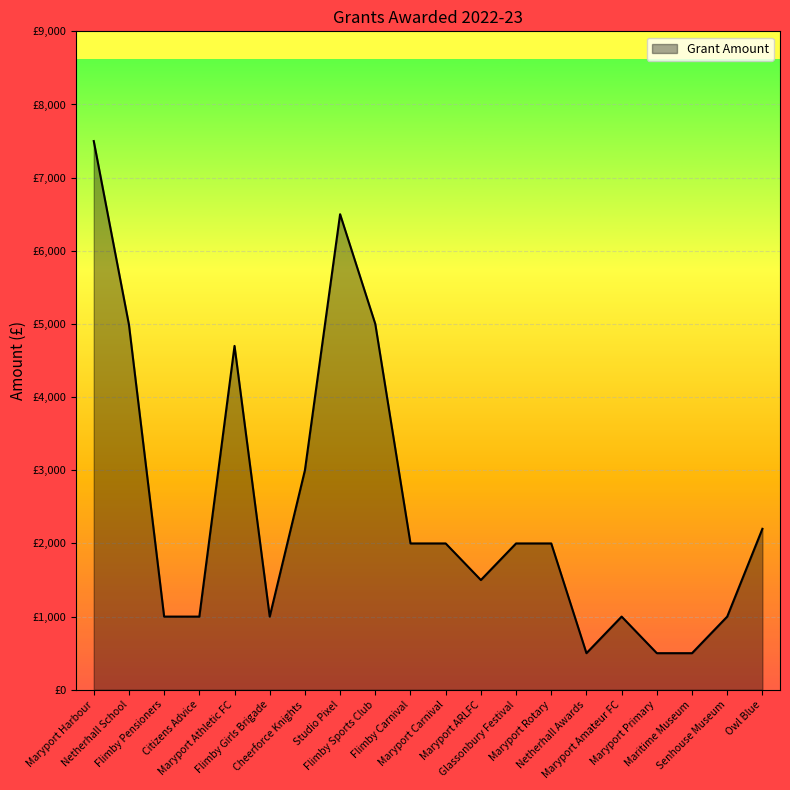

Does the chart display data point markers on the line(s)?

No